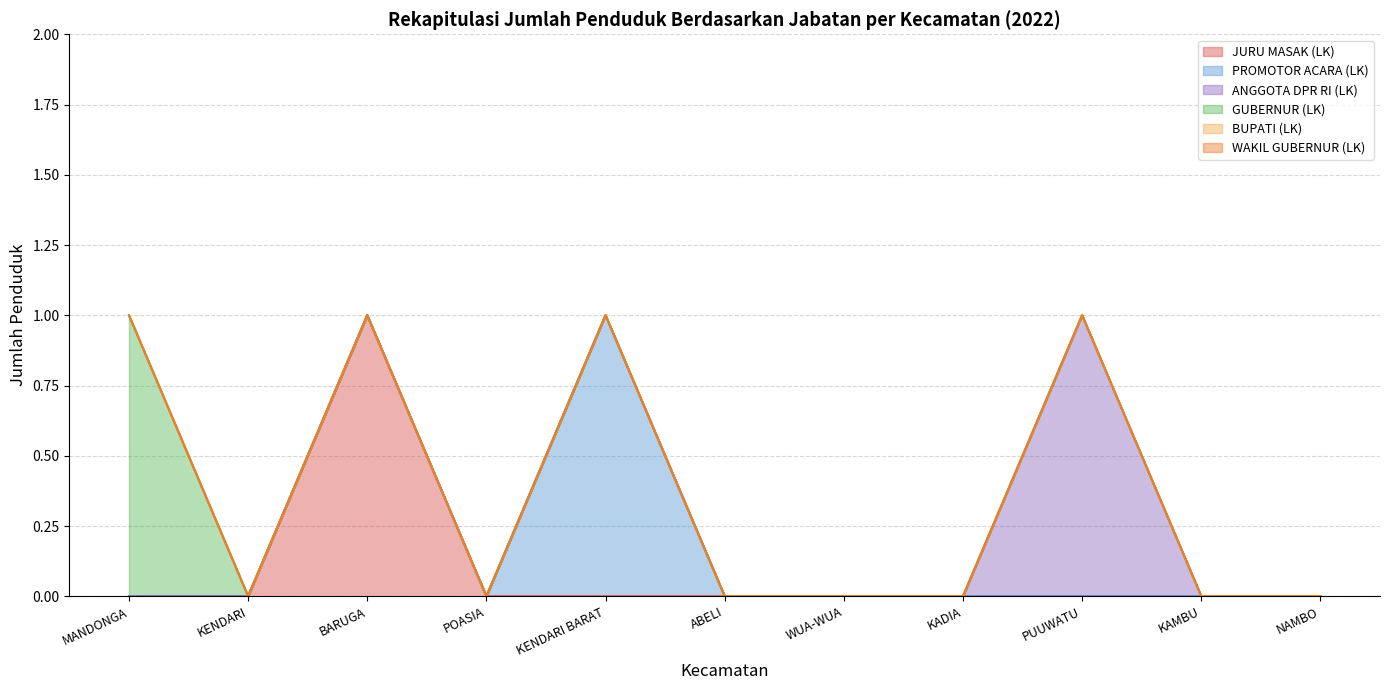

What is the total value across all series at KENDARI BARAT?

1